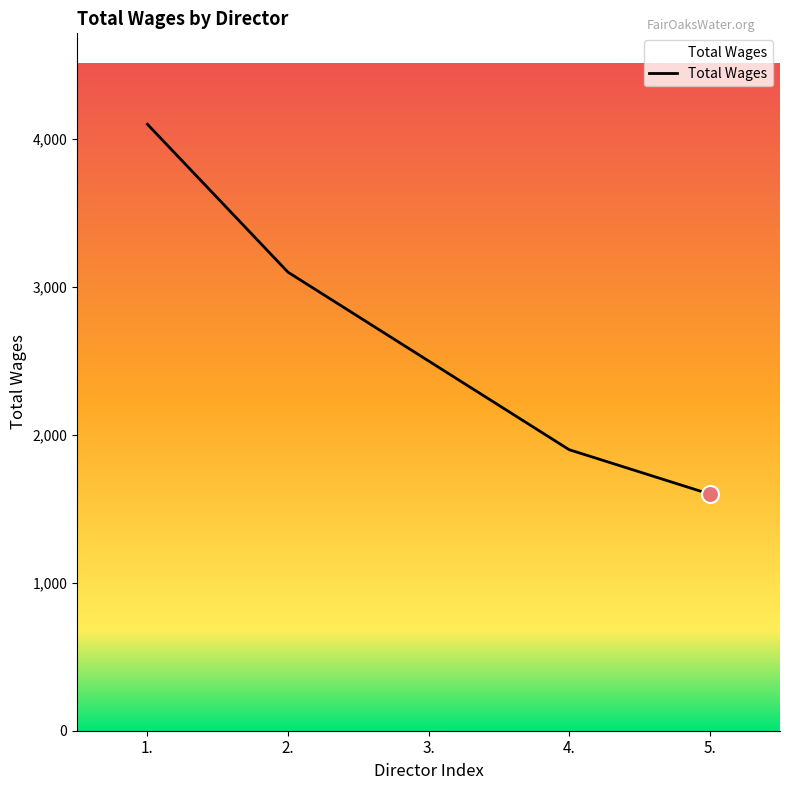

What is the ratio of the value at 5. to the value at 3.?

0.6